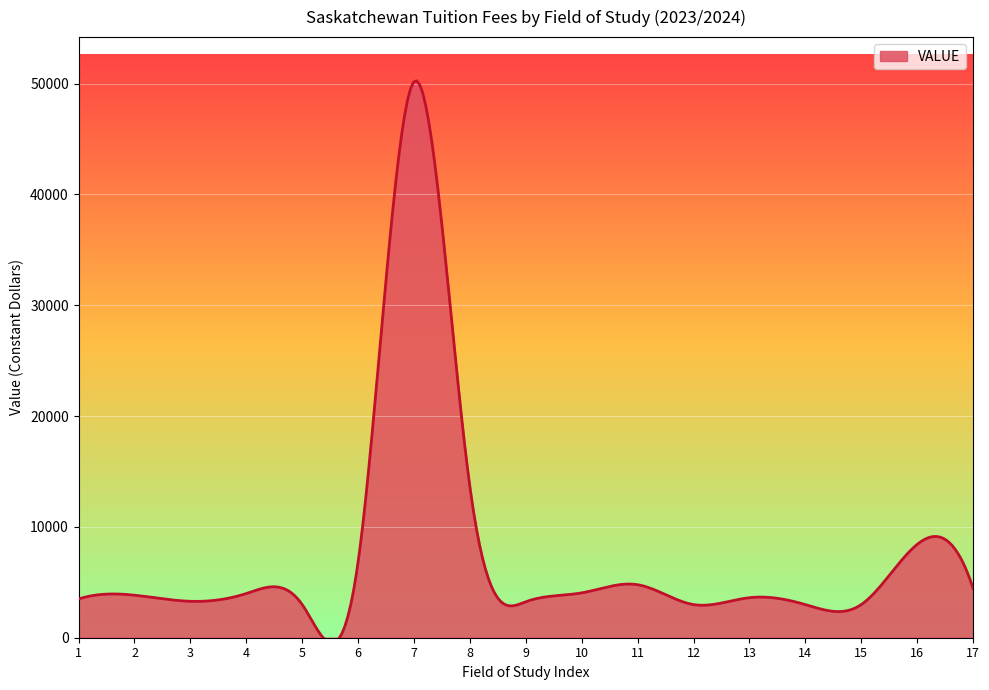

What is the greatest value displayed?

50244.3